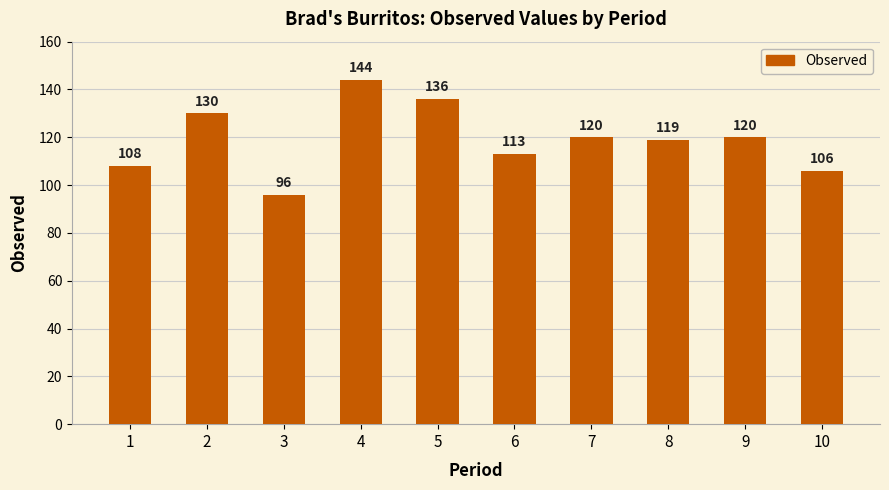

What is the difference between the values at 6 and 2?

17